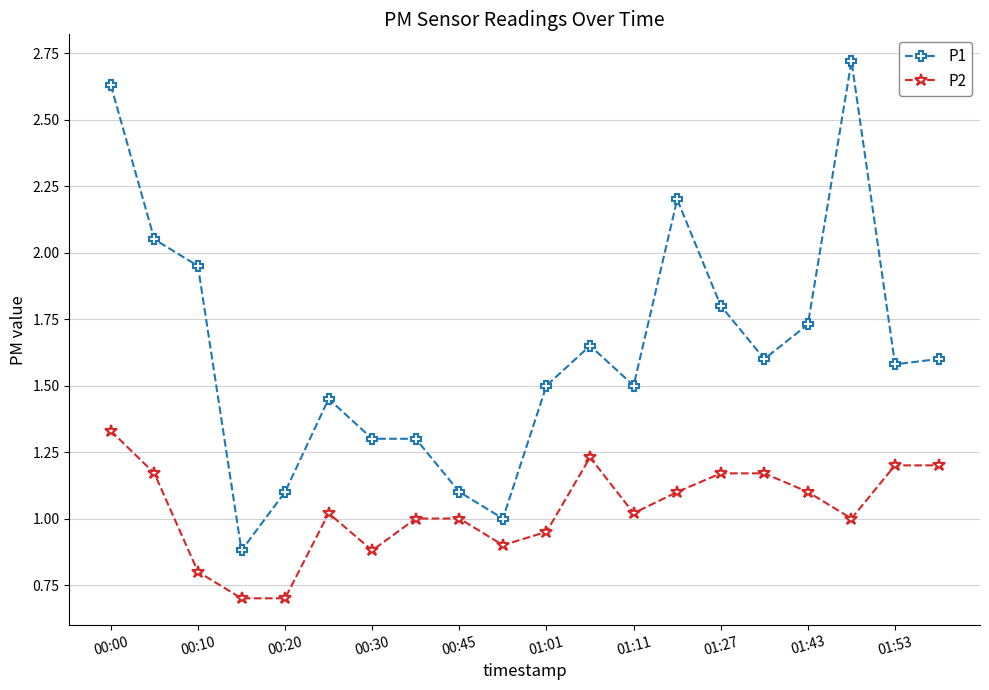

What is the difference between the maximum and minimum values in the P1 series?

1.8